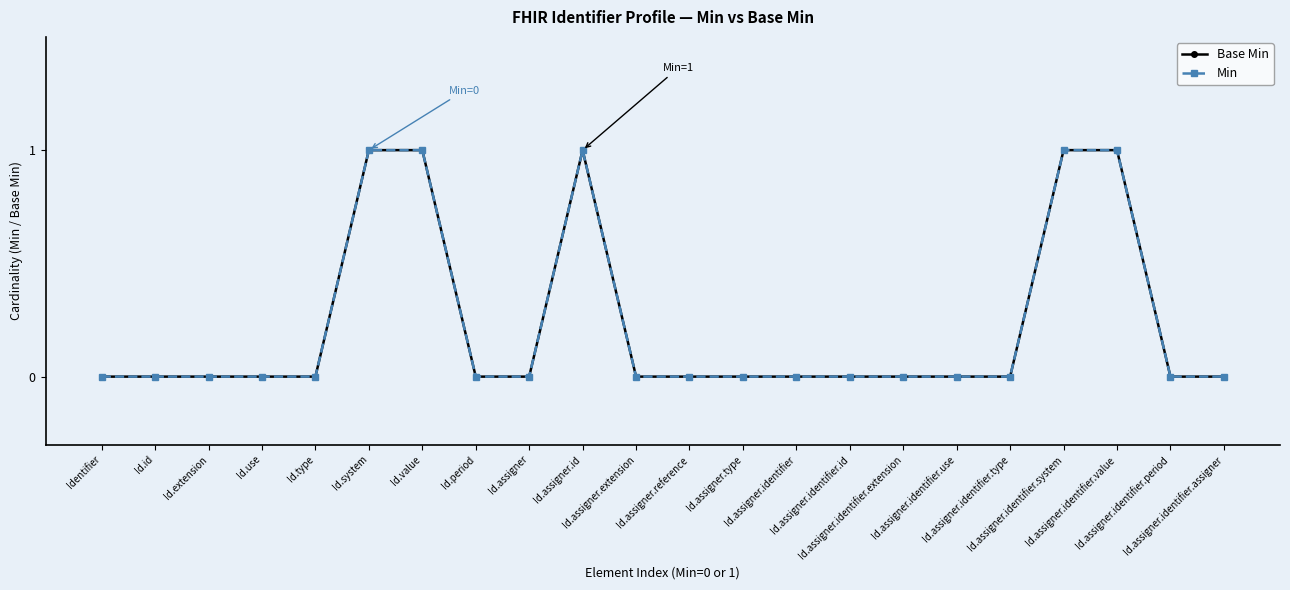

Count the Min values in the range 0 to 1.

22